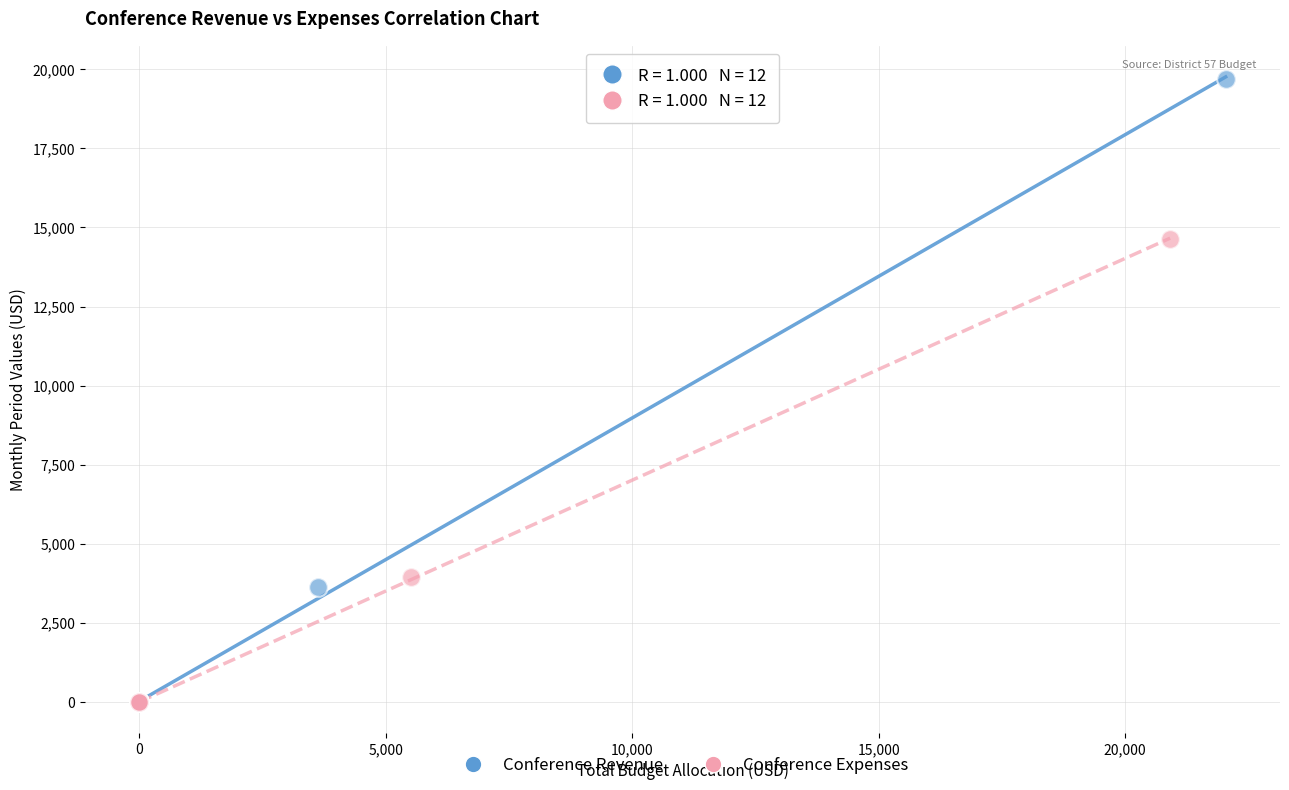

What are all the series names shown in the legend?

Conference Revenue, Conference Expenses